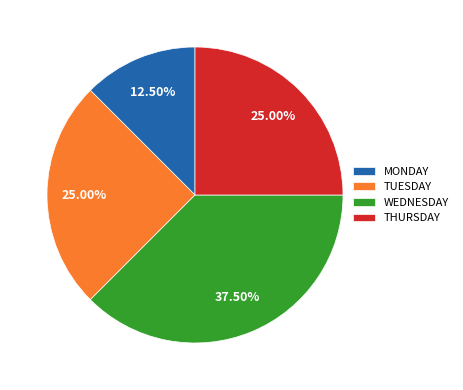

Does THURSDAY account for over 50% of the chart?

No